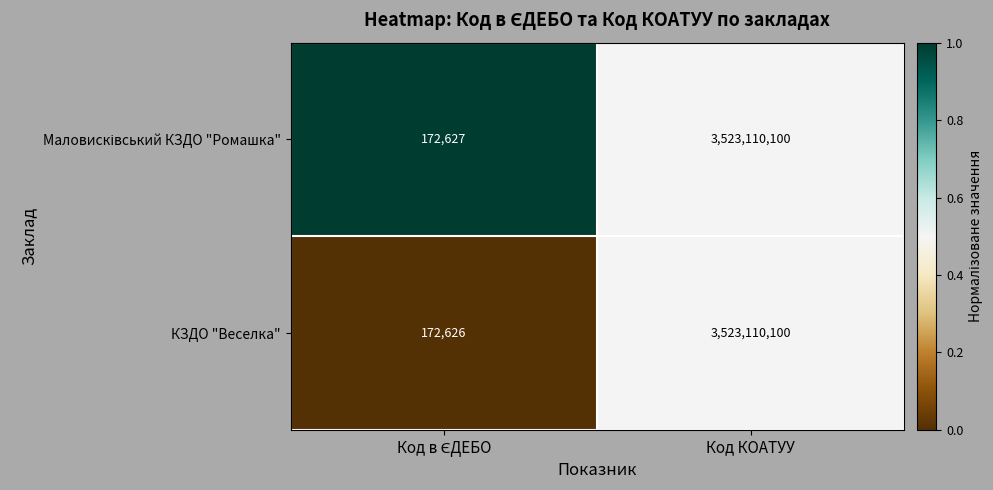

Which series has the widest spread of values?

КЗДО "Веселка"